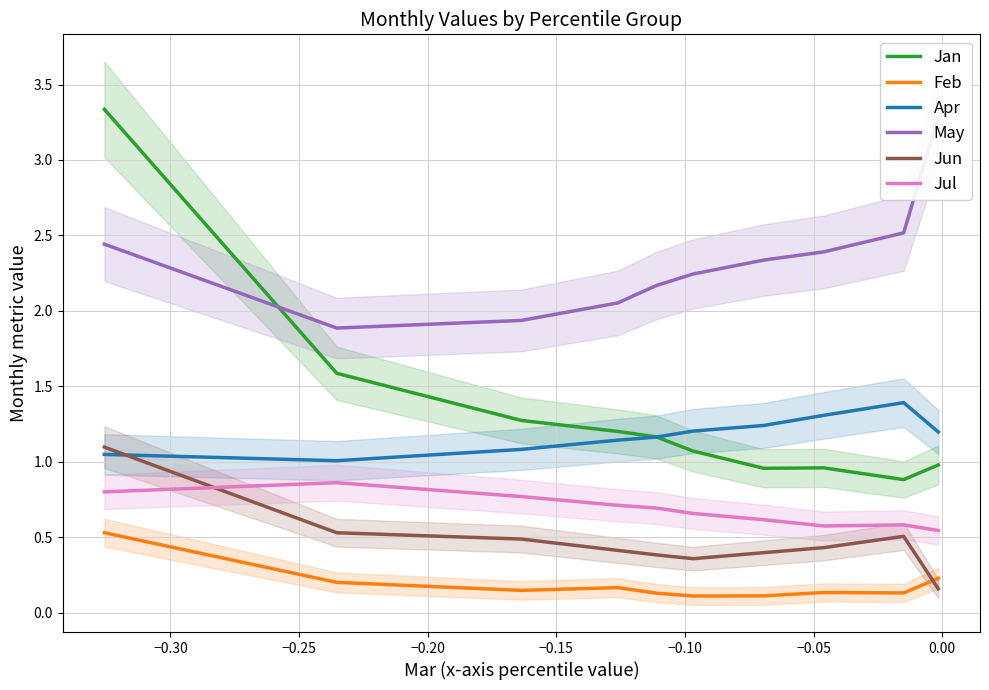

Which series has the largest range (max minus min)?

Jan